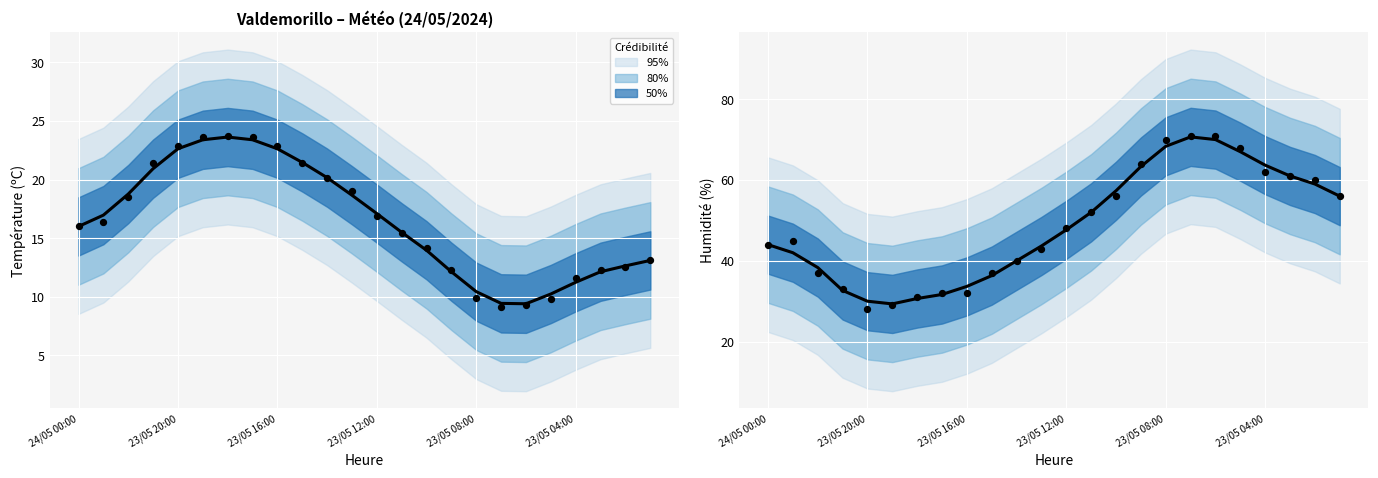

At which category is the sum across all series the highest?

17